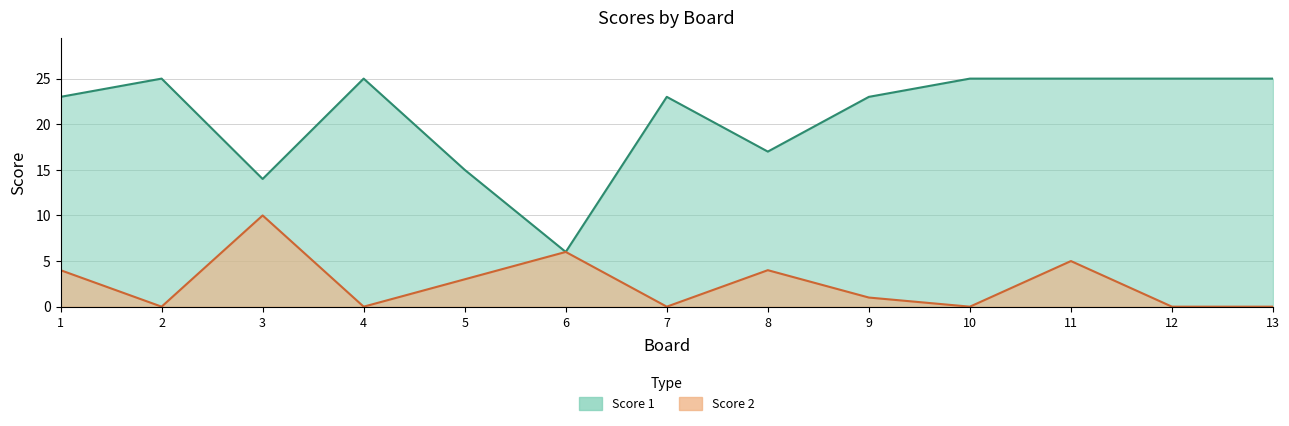

Where is the first local minimum for Score 2?

2